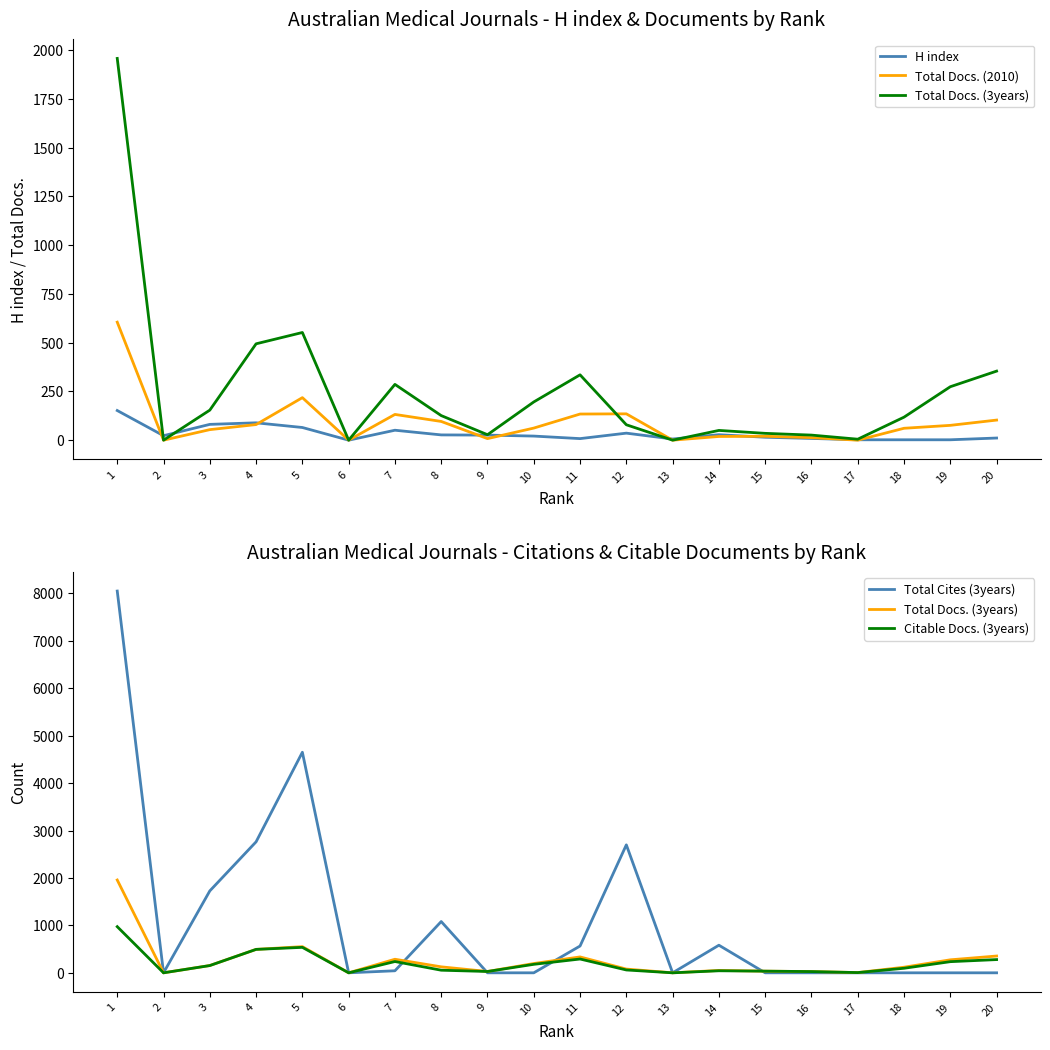

At how many categories does at least one series exceed 2310?

4